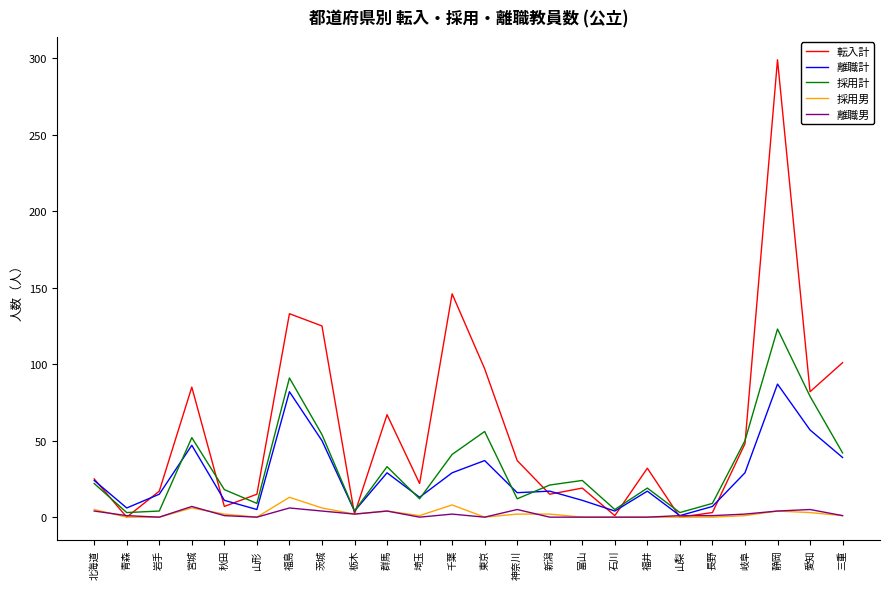

Is the value of 採用計 at 愛知 greater than the value of 離職男 at 神奈川?

Yes